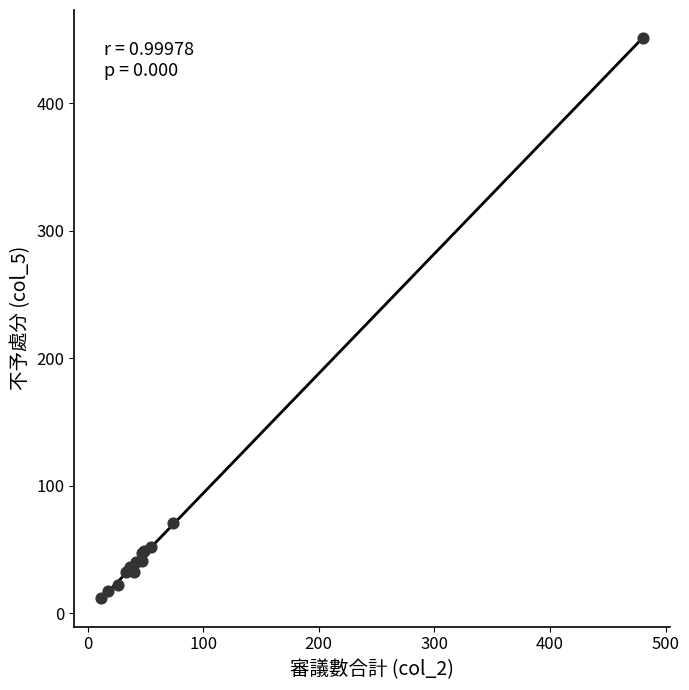

What Y value in the scatter plot is closest to 231?

71